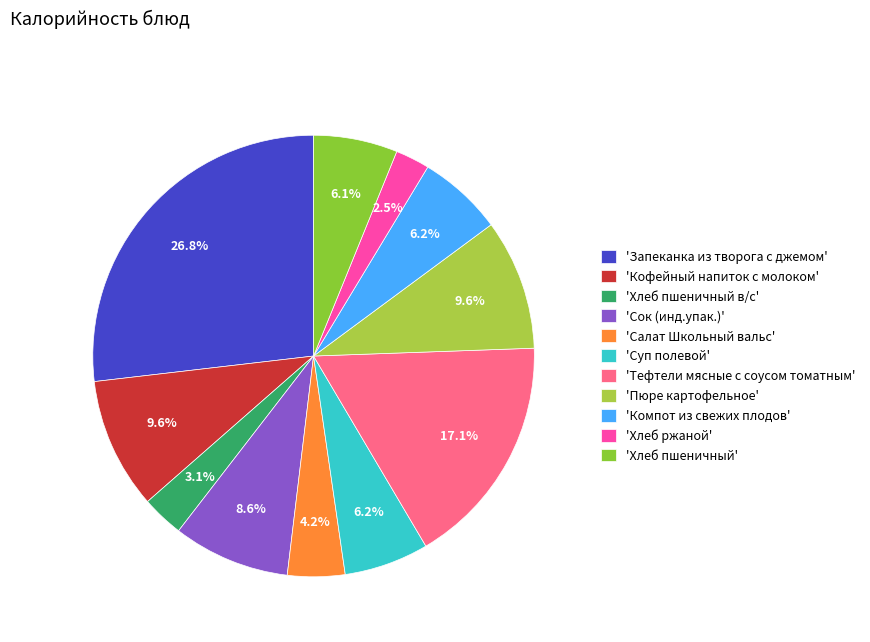

To the nearest percent, what is the average slice percentage?

9%